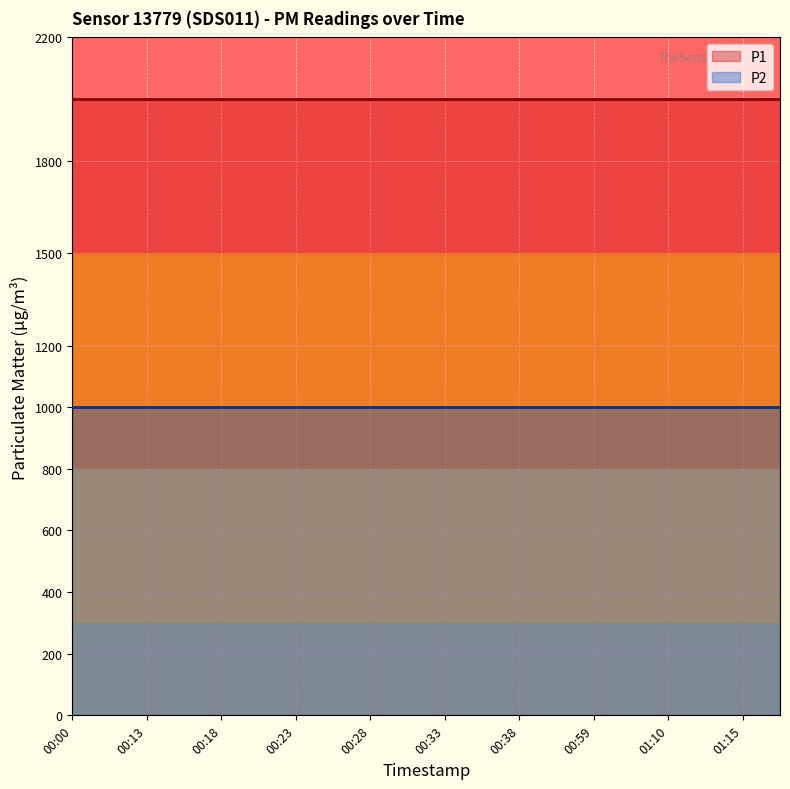

What are all the series names shown in the legend?

P1, P2